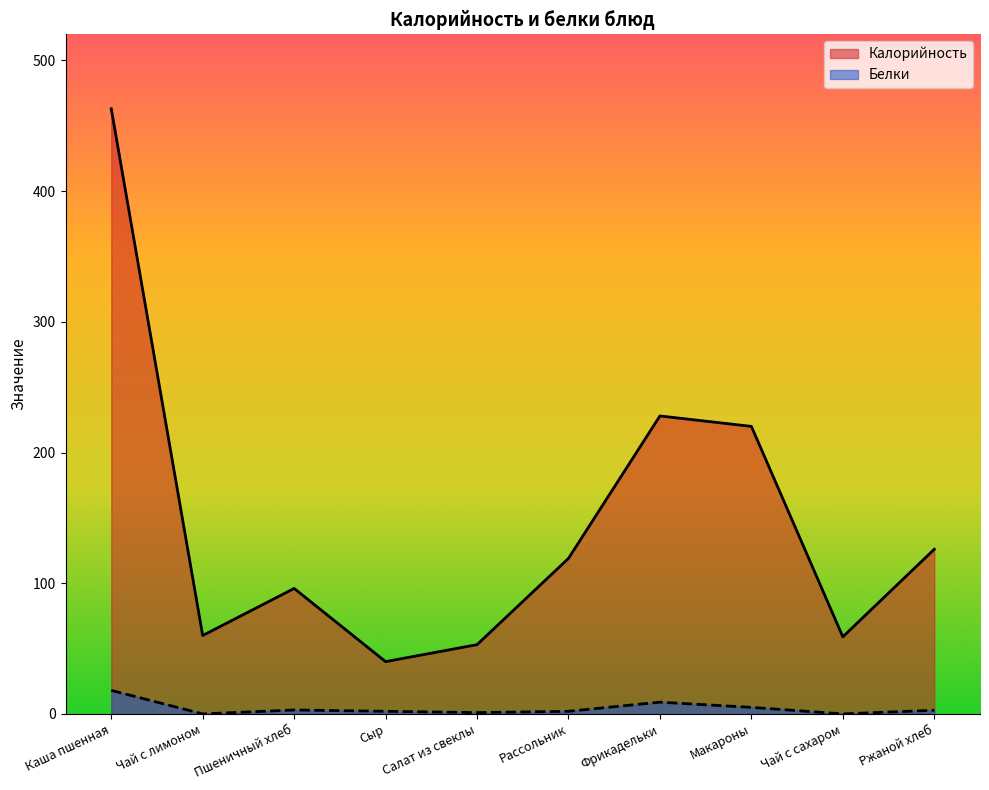

Does the chart have visible grid lines?

No